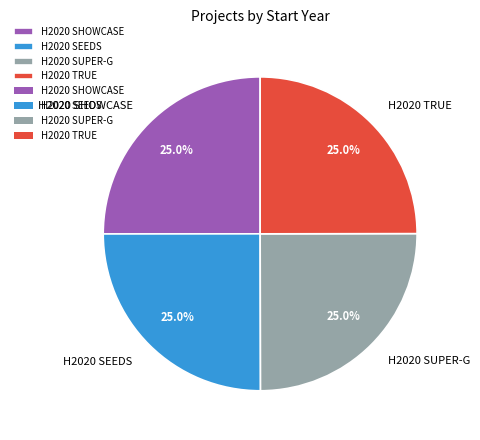

How many segments does this pie chart have?

4